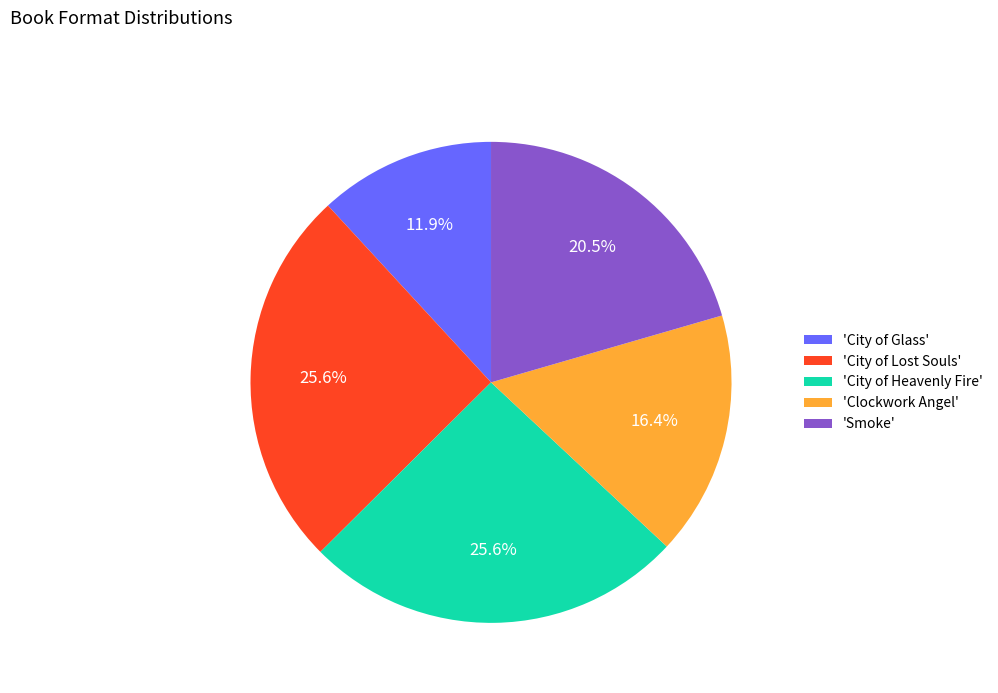

Count the number of slices in the pie.

5